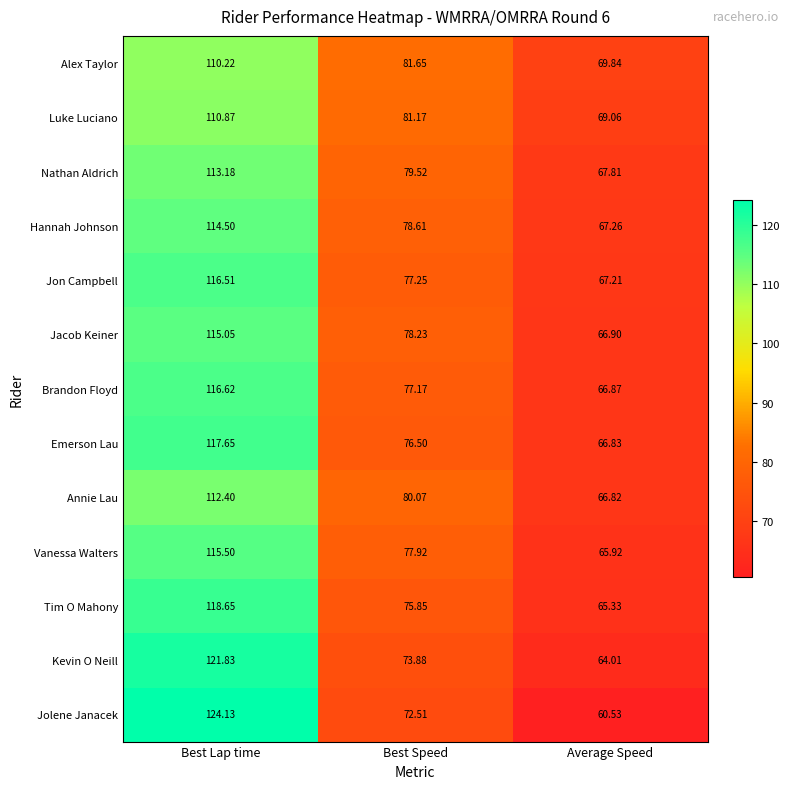

At which label does Annie Lau first exceed 80?

Best Lap time